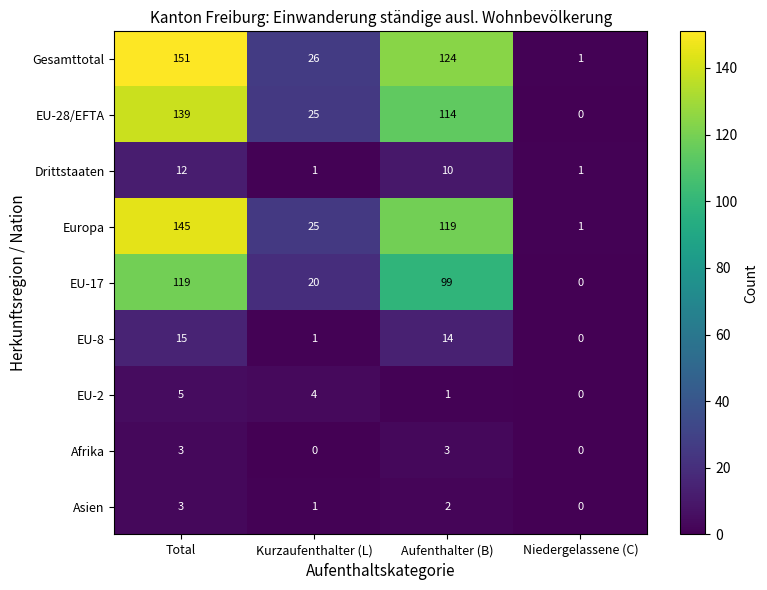

How many data points does each series have?

4